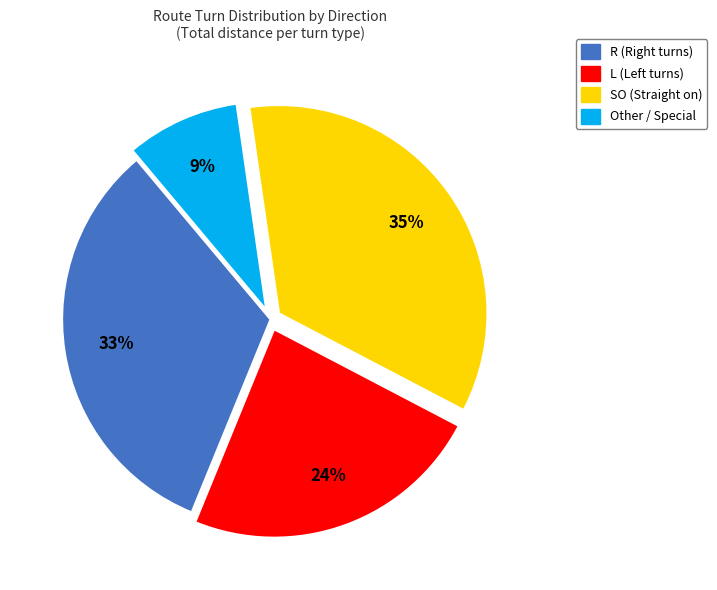

To the nearest percent, what is the difference between the largest and smallest slice percentages?

26%